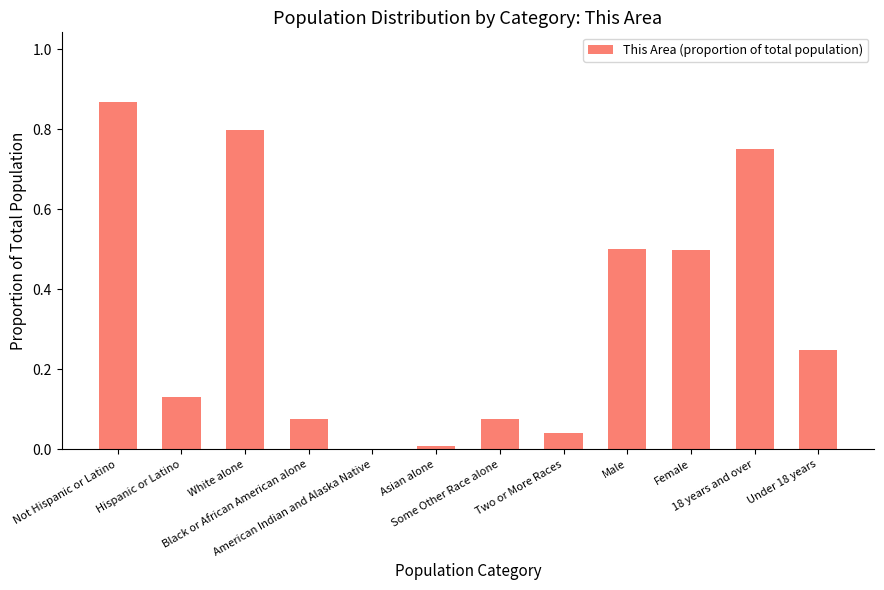

What is the sum of all values?

4.0